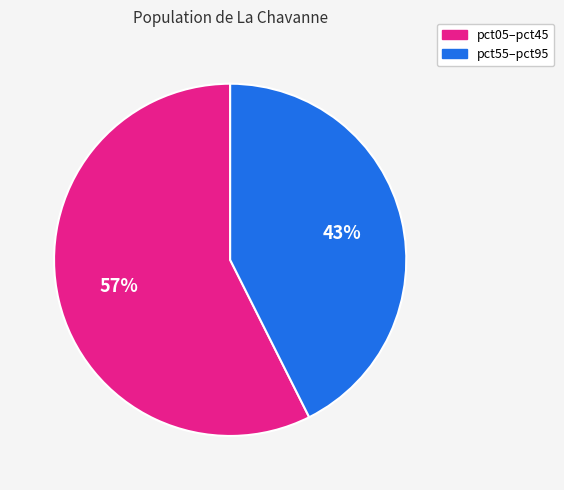

To the nearest percent, what is the average slice percentage?

50%